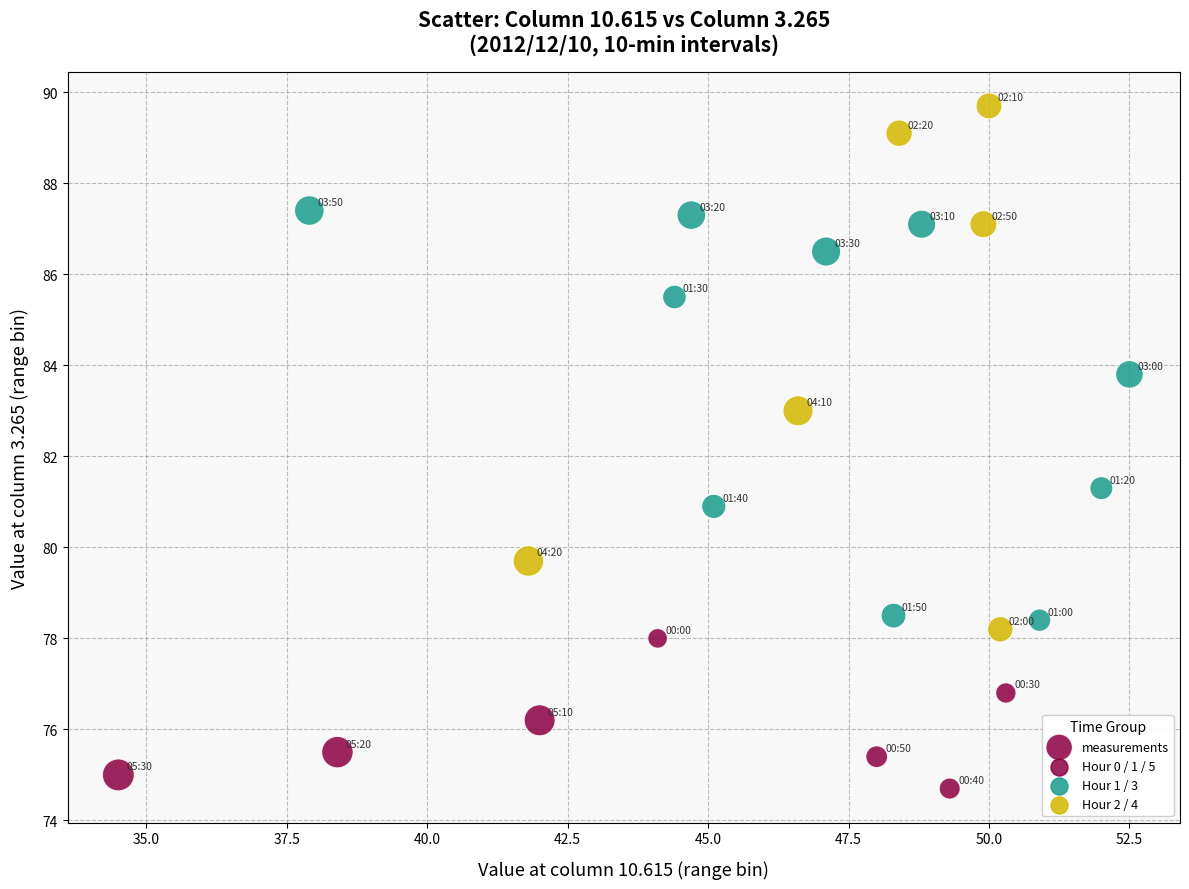

What Y value in the scatter plot is closest to 82?

81.3